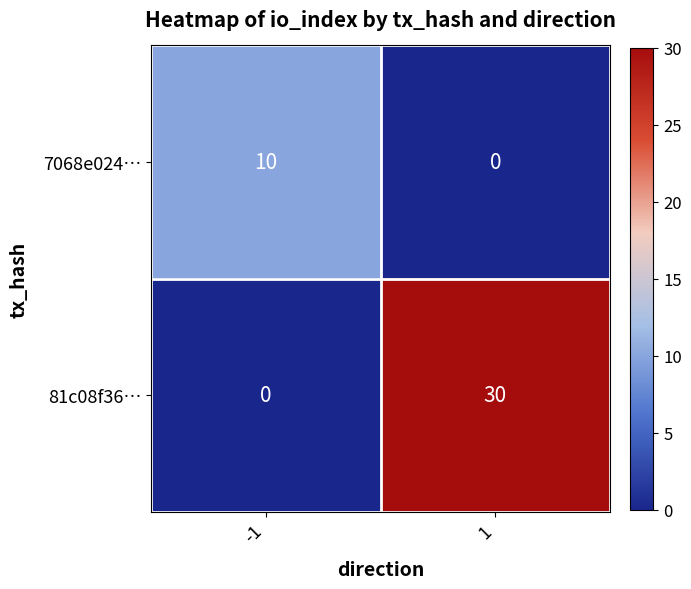

Between -1 and 1, which series saw the biggest shift?

81c08f36…